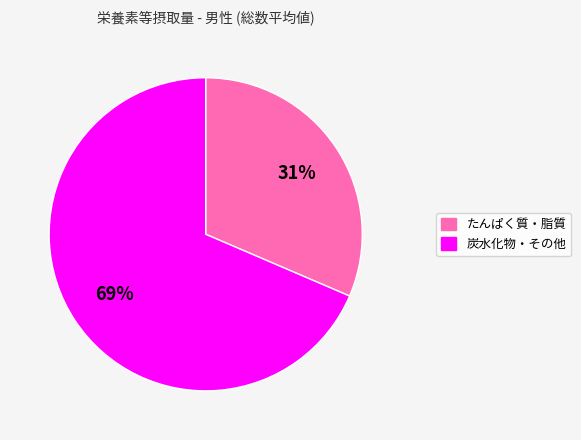

Does any single category account for the majority?

Yes